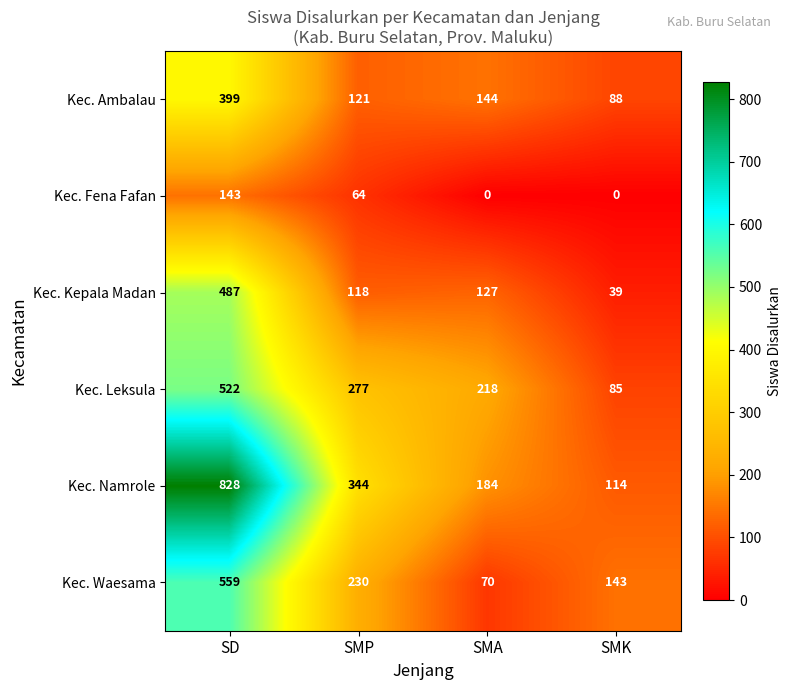

Which series has the largest total across all categories?

Kec. Namrole